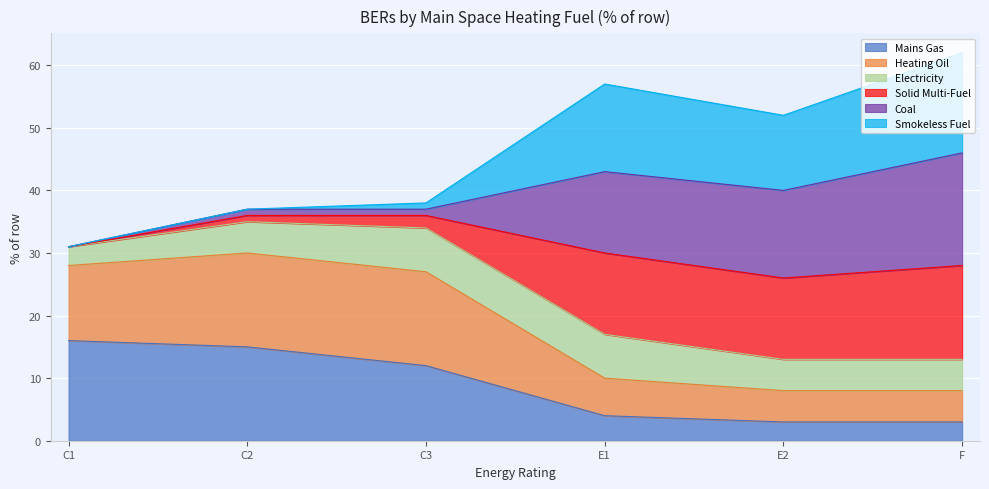

What is the maximum value for Mains Gas?

16